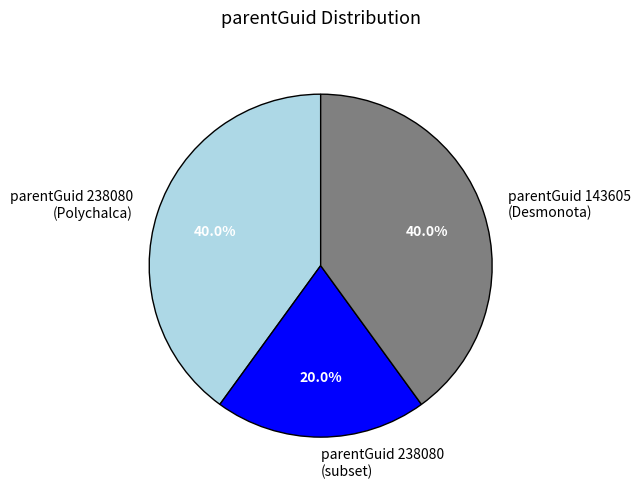

What is the smallest slice in the pie chart?

parentGuid 238080 (subset)